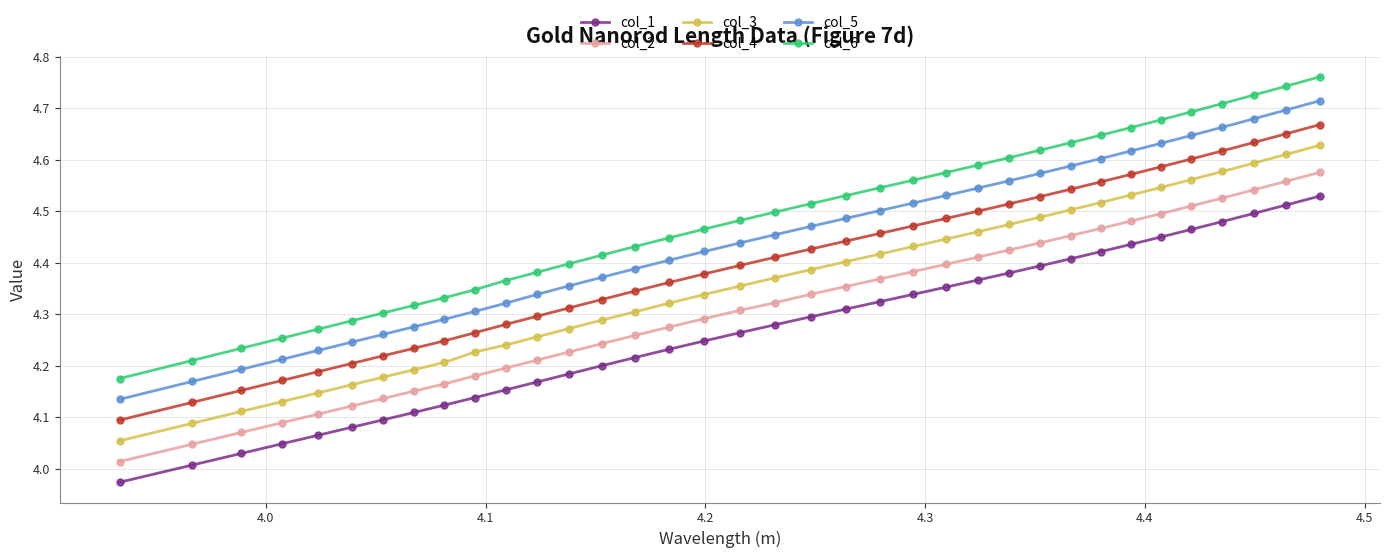

How many categories are shown in the chart?

36